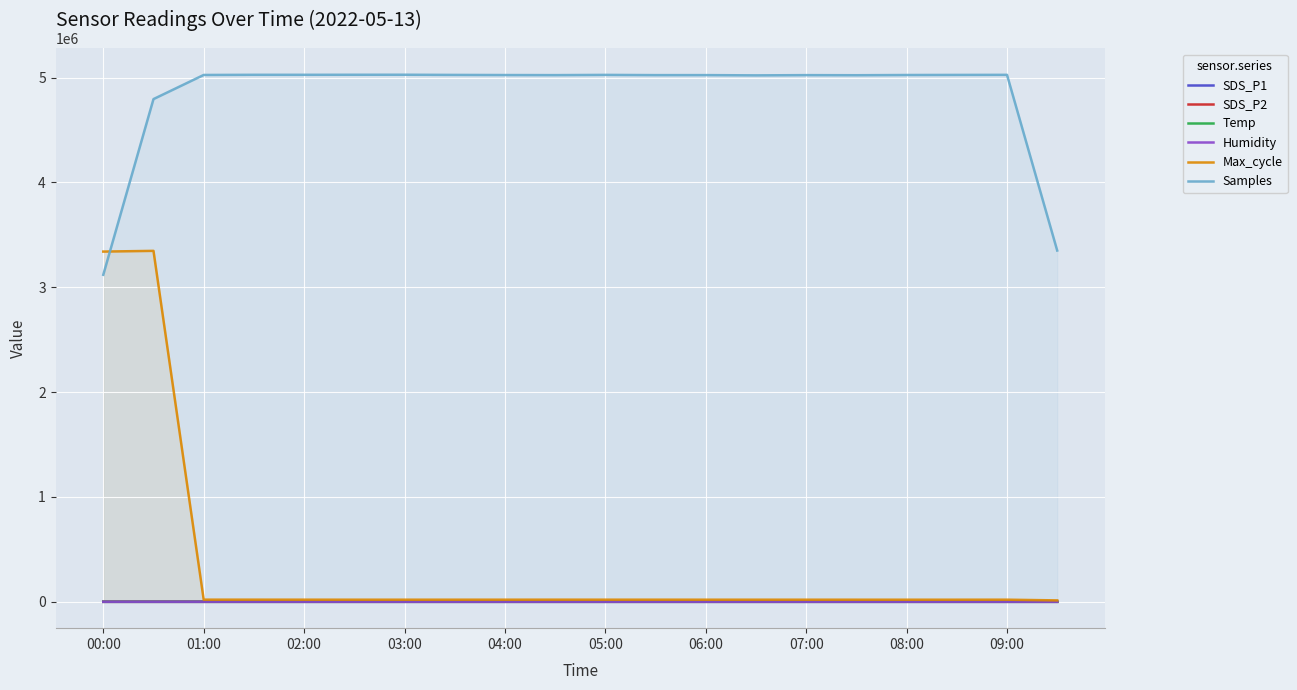

Is it true that Samples equals 5021240.3 at 13?

True